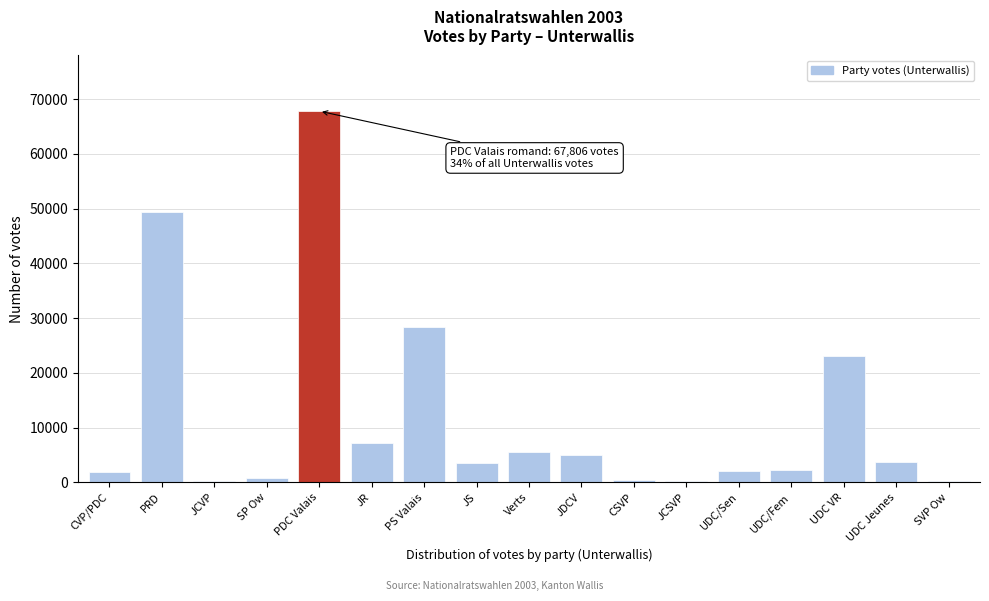

What is the sum of the values at UDC/Sen and UDC/Fem?

4314